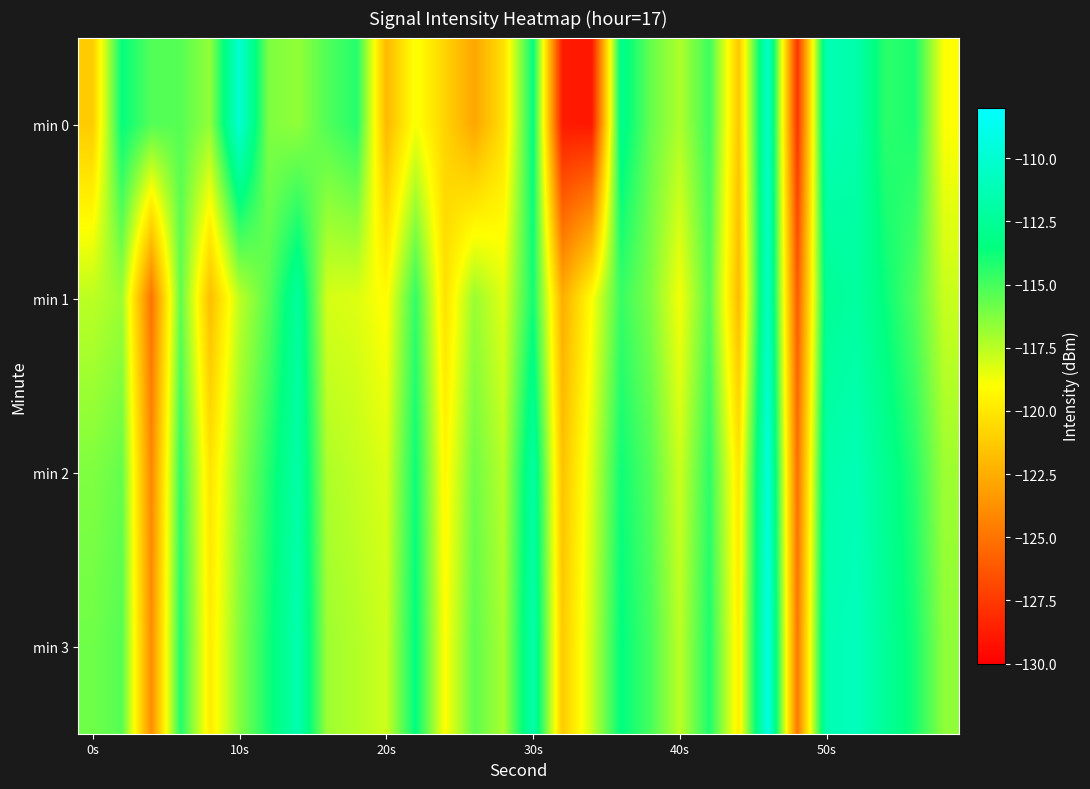

How many series are shown in this chart?

4